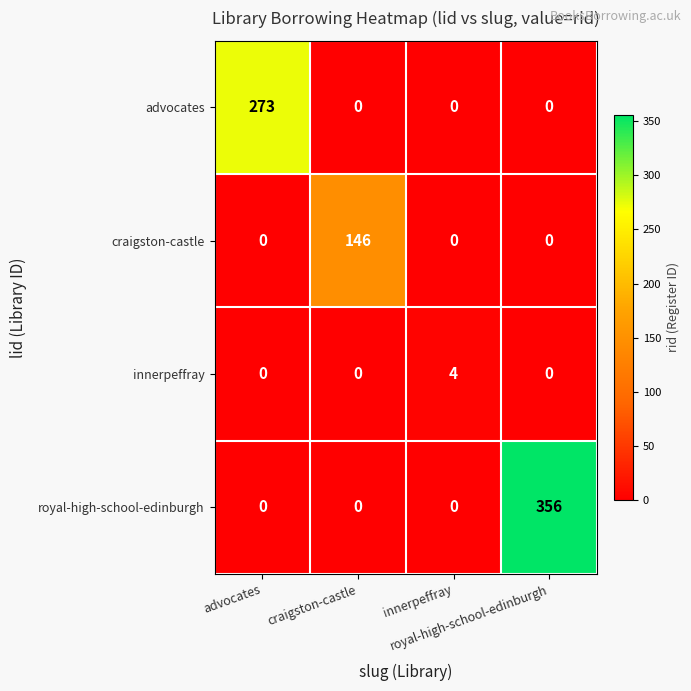

What is the greatest value displayed?

356